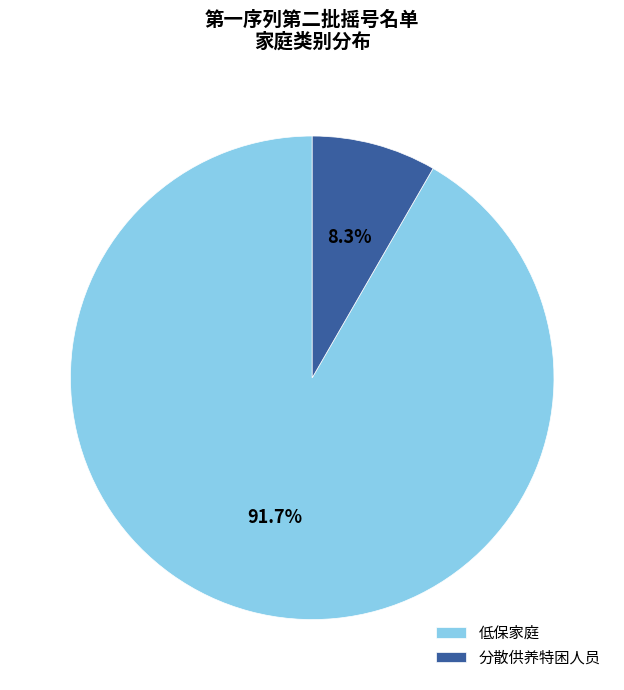

How many slices are in this pie chart?

2